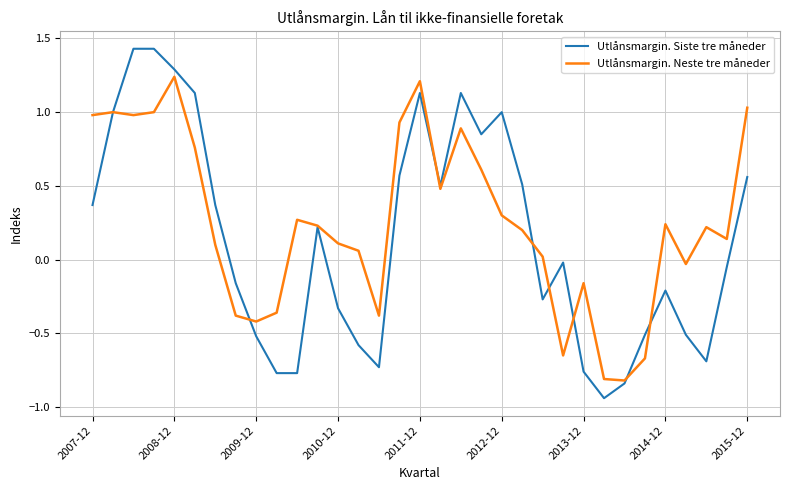

What are all the series names shown in the legend?

Utlånsmargin. Siste tre måneder, Utlånsmargin. Neste tre måneder